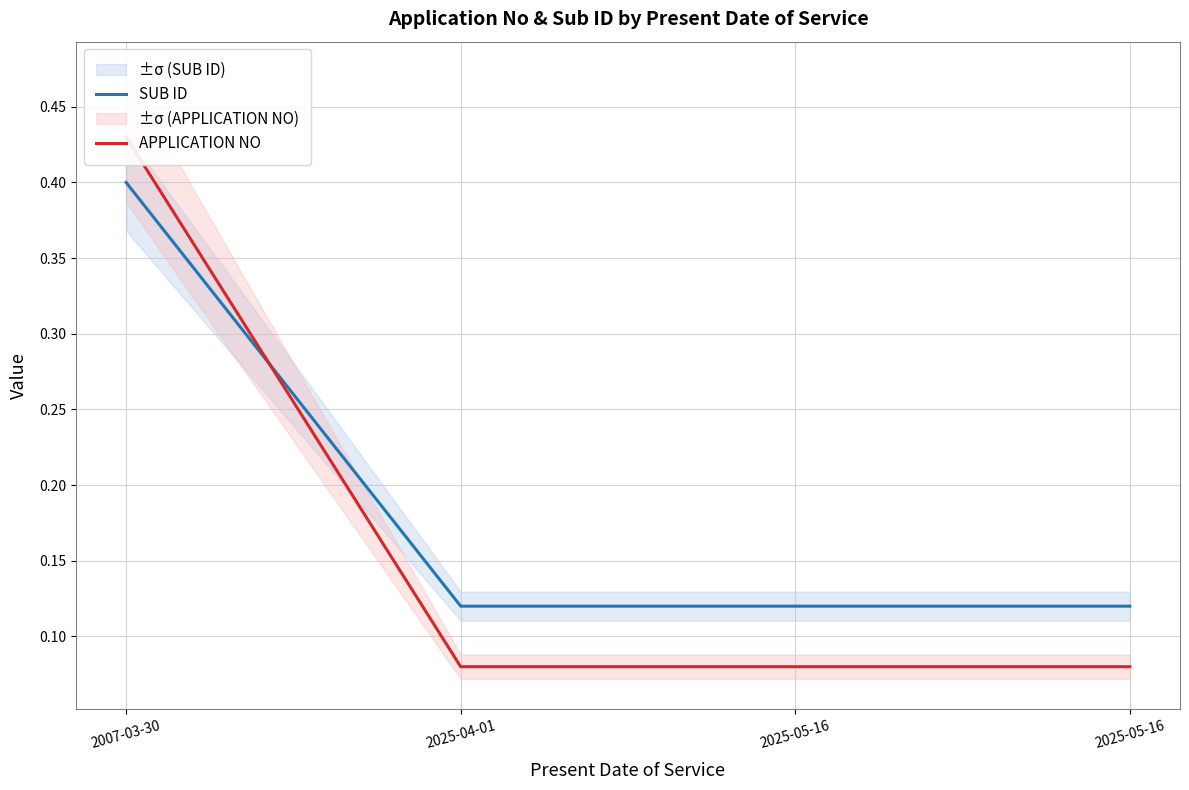

At how many categories does at least one series exceed 0?

4